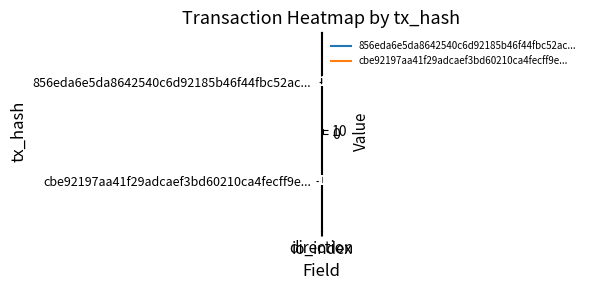

What is the difference between the maximum and minimum values in the 856eda6e5da8642540c6d92185b46f44fbc52ac... series?

14